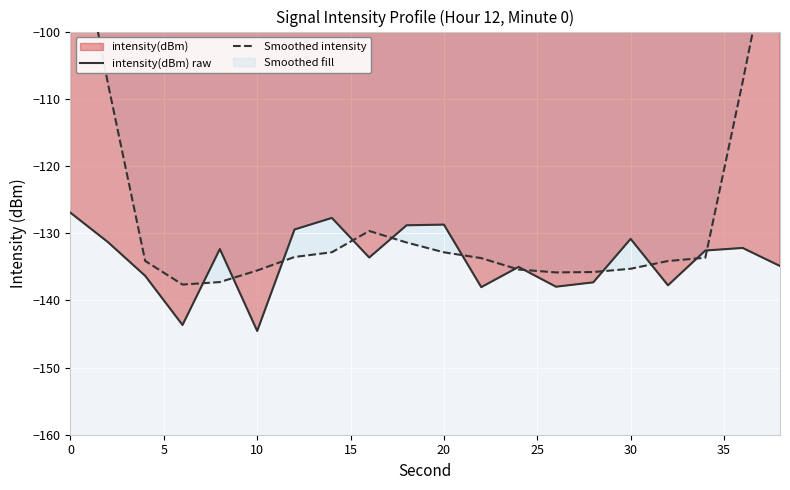

How many interior local peaks does the intensity(dBm) raw series have?

6